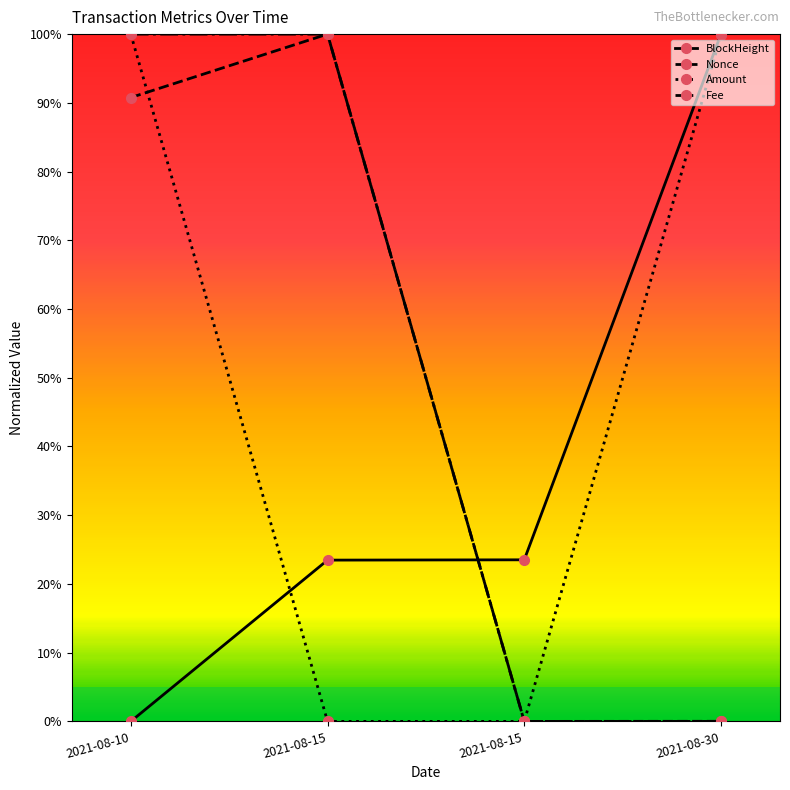

How many series are shown in this chart?

4